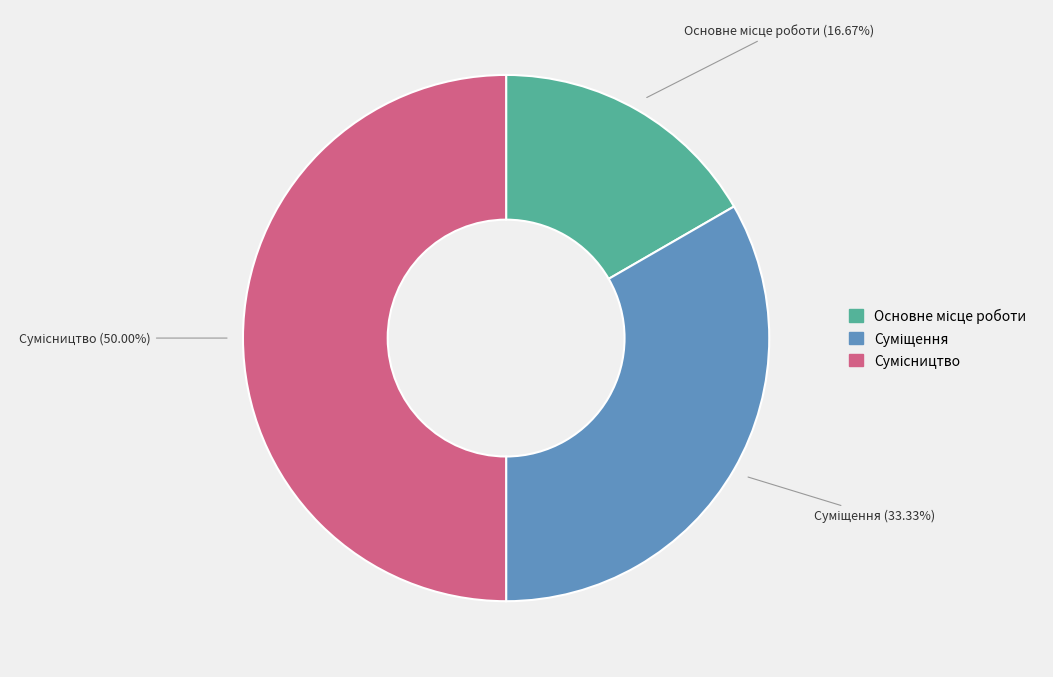

Does Суміщення represent more than half of the total?

No